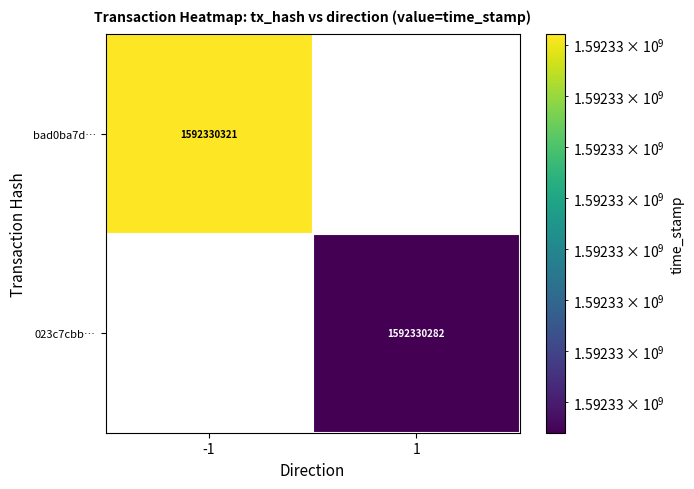

The value of 023c7cbb… at 1 is 1592330282. True or false?

True